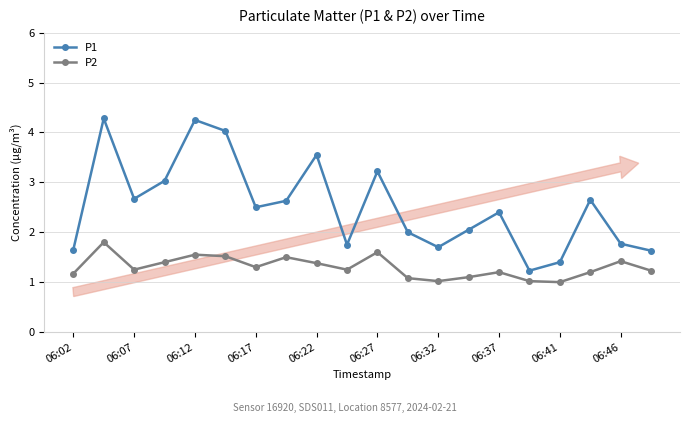

True or false: P1 and P2 cross at least once.

False